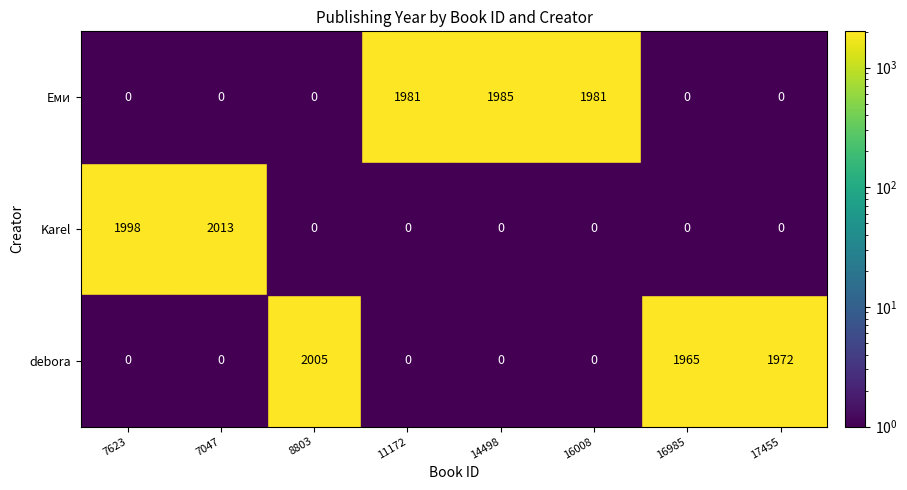

Is it true that debora equals 2918.0 at 8803?

False